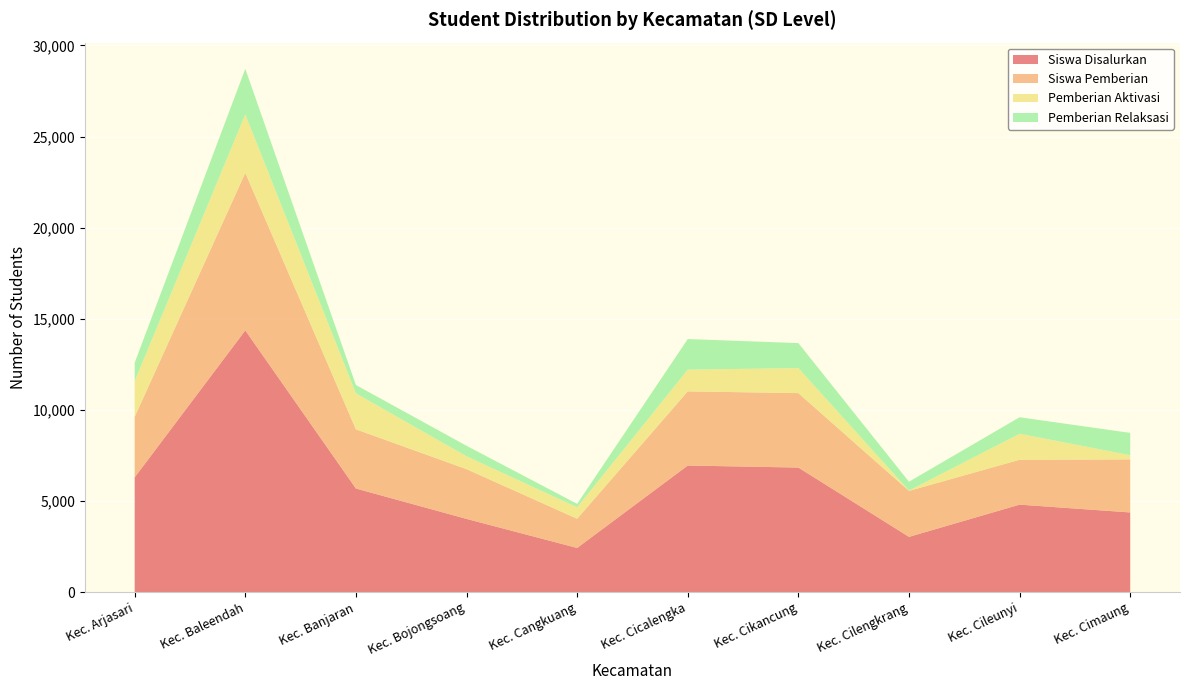

Reading left to right, extract all data points from this chart.

Siswa Disalurkan: Kec. Arjasari=6293	Kec. Baleendah=14360	Kec. Banjaran=5682	Kec. Bojongsoang=4014	Kec. Cangkuang=2420	Kec. Cicalengka=6943	Kec. Cikancung=6832	Kec. Cilengkrang=3028	Kec. Cileunyi=4797	Kec. Cimaung=4368
Siswa Pemberian: Kec. Arjasari=3321	Kec. Baleendah=8647	Kec. Banjaran=3250	Kec. Bojongsoang=2731	Kec. Cangkuang=1603	Kec. Cicalengka=4071	Kec. Cikancung=4086	Kec. Cilengkrang=2523	Kec. Cileunyi=2463	Kec. Cimaung=2912
Pemberian Aktivasi: Kec. Arjasari=1961	Kec. Baleendah=3208	Kec. Banjaran=1971	Kec. Bojongsoang=707	Kec. Cangkuang=627	Kec. Cicalengka=1191	Kec. Cikancung=1375	Kec. Cilengkrang=17	Kec. Cileunyi=1428	Kec. Cimaung=230
Pemberian Relaksasi: Kec. Arjasari=1011	Kec. Baleendah=2505	Kec. Banjaran=461	Kec. Bojongsoang=576	Kec. Cangkuang=190	Kec. Cicalengka=1681	Kec. Cikancung=1371	Kec. Cilengkrang=488	Kec. Cileunyi=906	Kec. Cimaung=1226